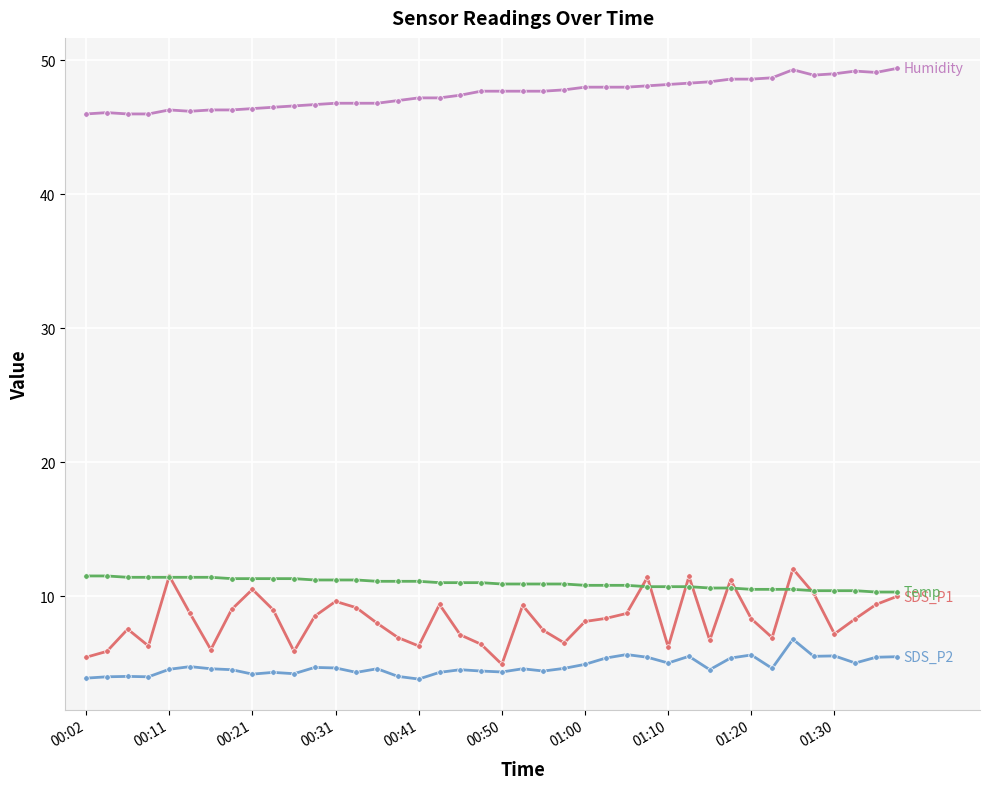

What is the maximum value shown in the chart?

49.4